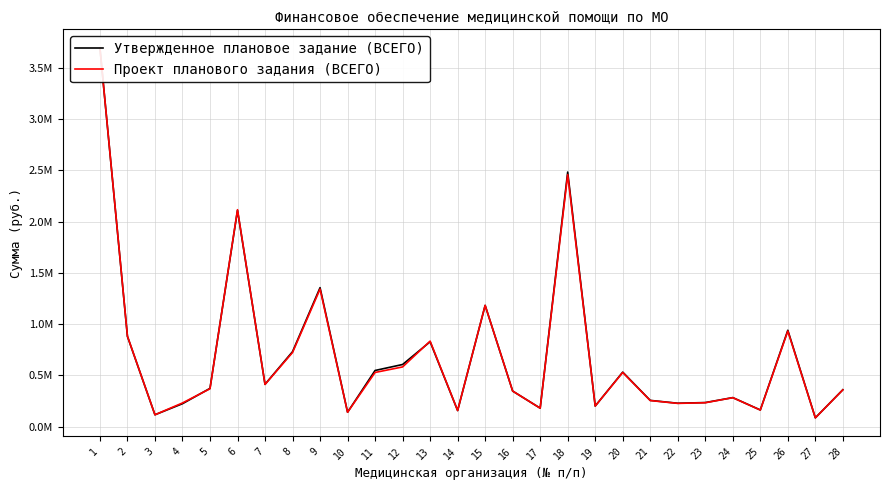

How many values in the Проект планового задания (ВСЕГО) series exceed 370436?

14